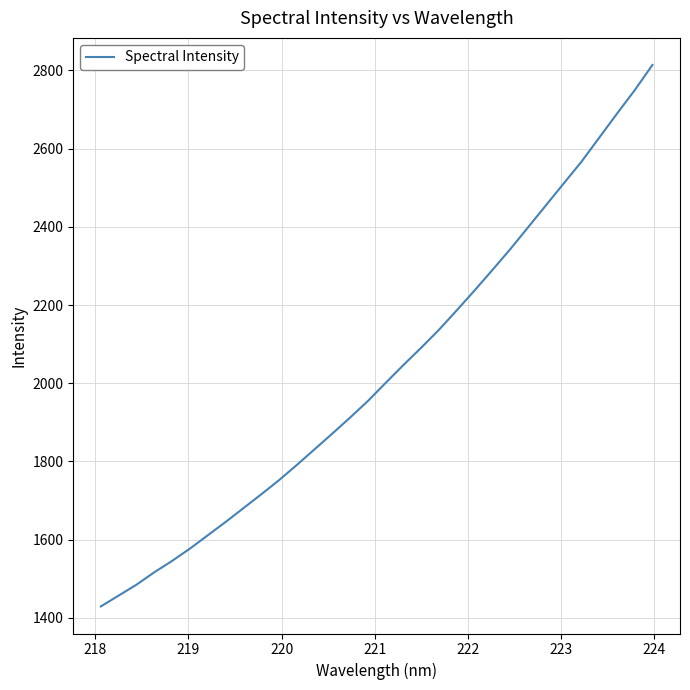

What is the greatest value displayed?

2814.1